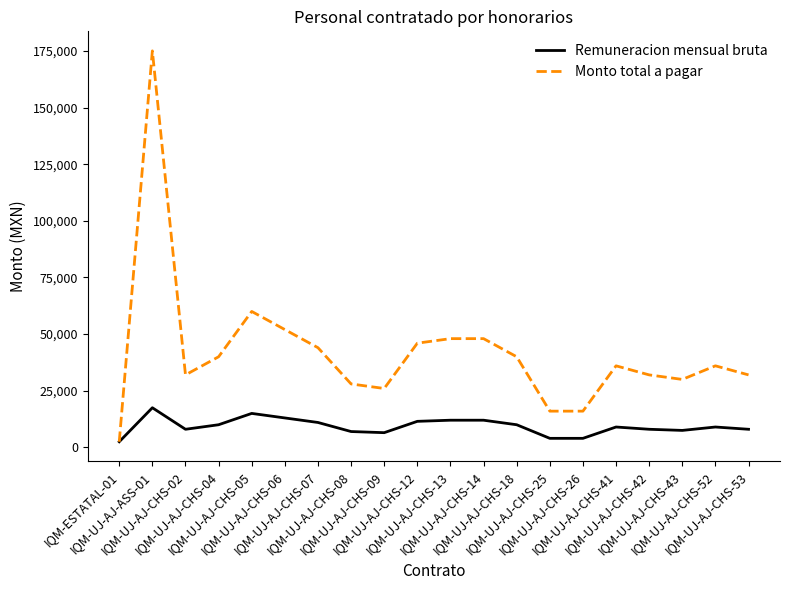

What position from the left is IQM-UJ-AJ-CHS-42?

17